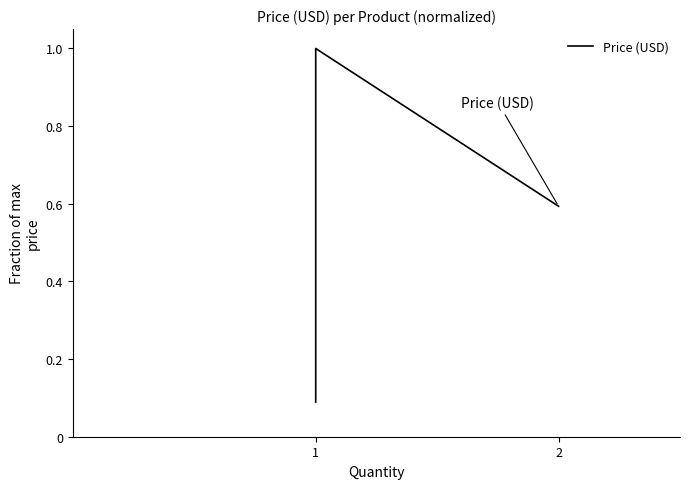

What is the difference between the maximum and minimum values?

0.9